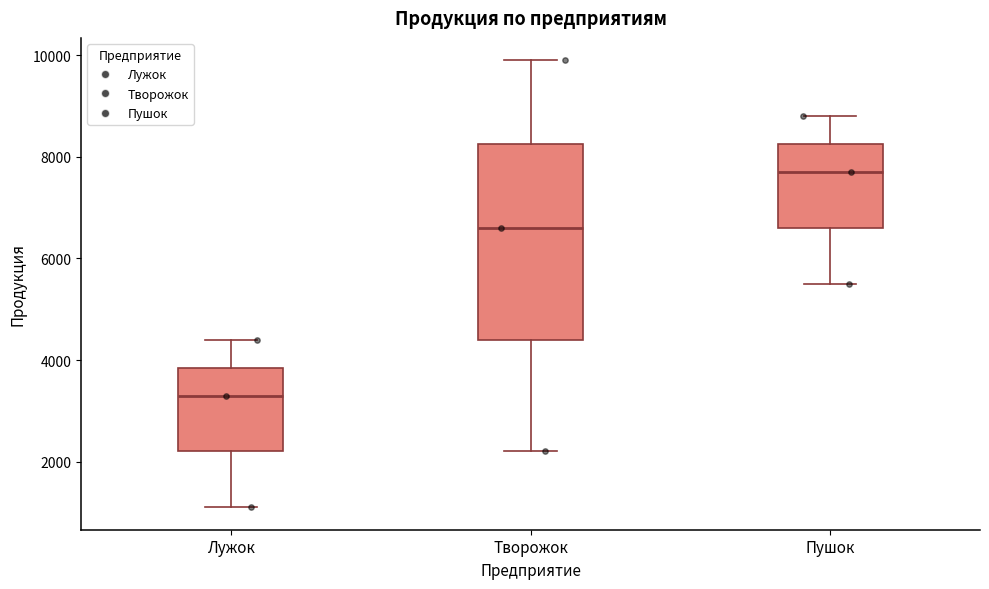

Which box's median line is the lowest?

Лужок